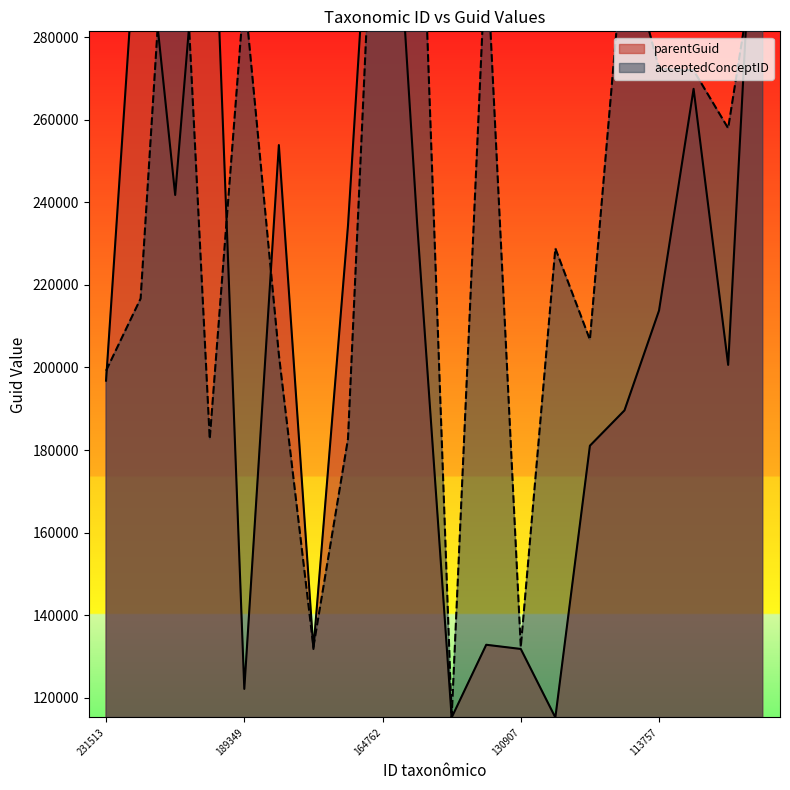

What is the minimum value shown in the chart?

115215.0